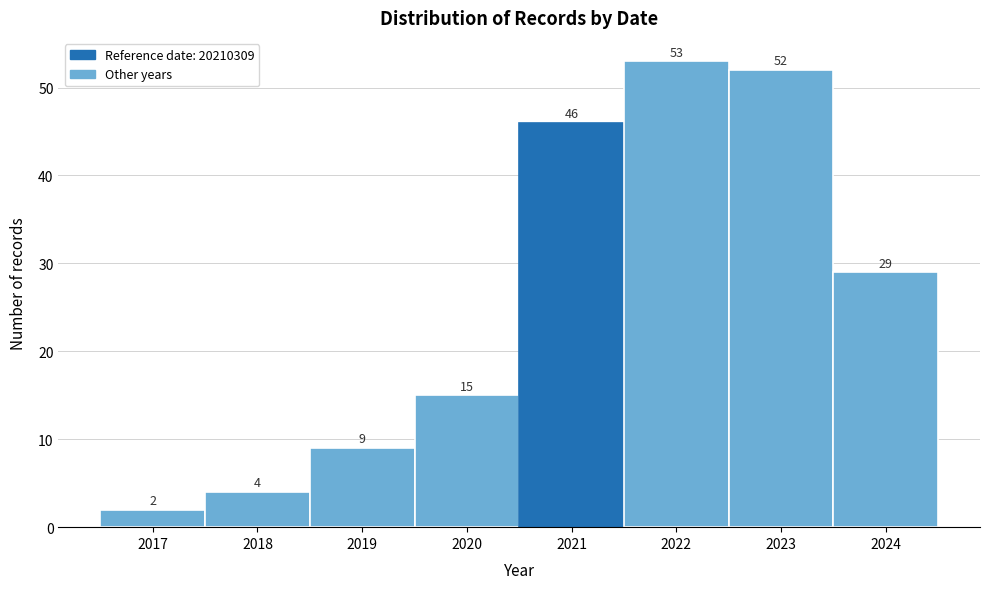

Reading left to right, transcribe all the data shown in this chart.

2017=2	2018=4	2019=9	2020=15	2021=46	2022=53	2023=52	2024=29